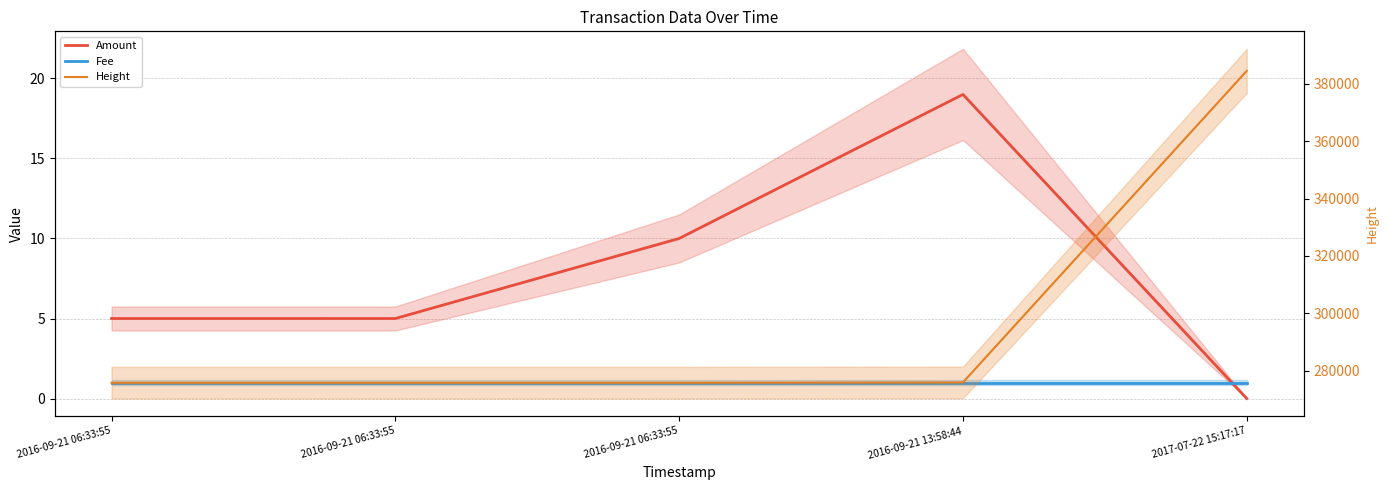

True or false: Fee and Height intersect in this chart.

False